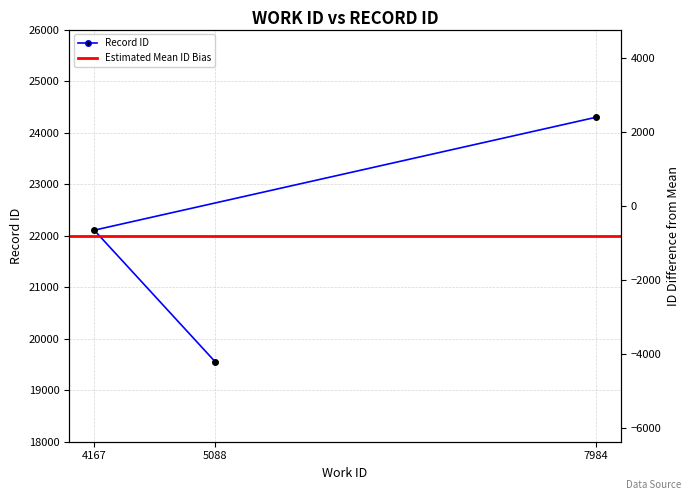

The chart shows a value of 33350 at 5088. True or false?

False